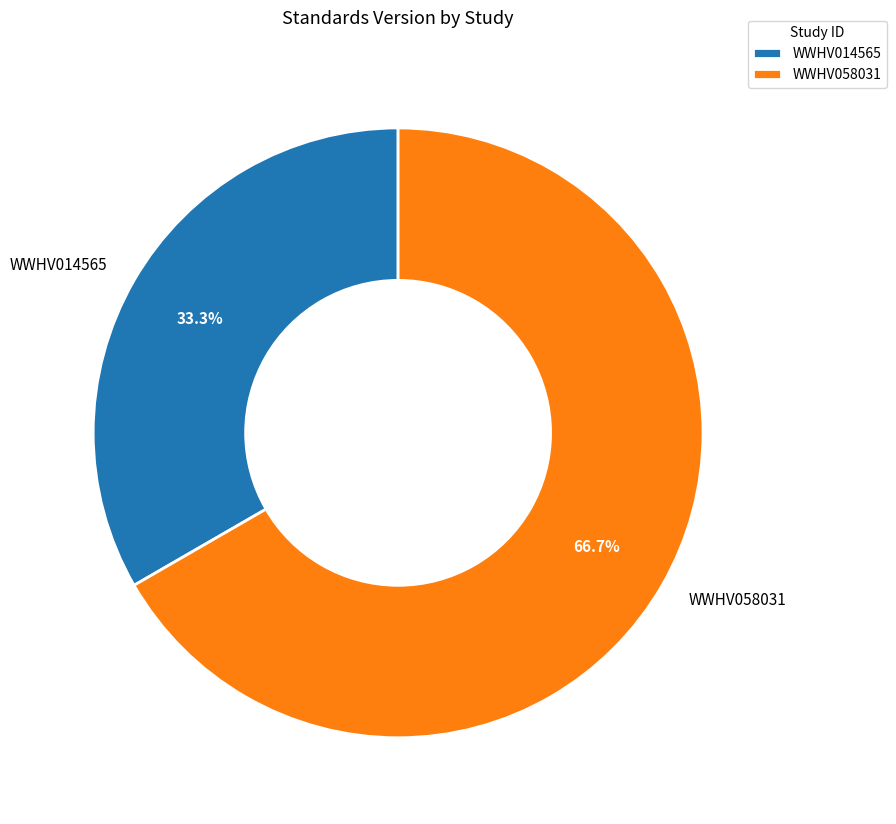

What percentage is the WWHV014565 slice, to the nearest percent?

33%